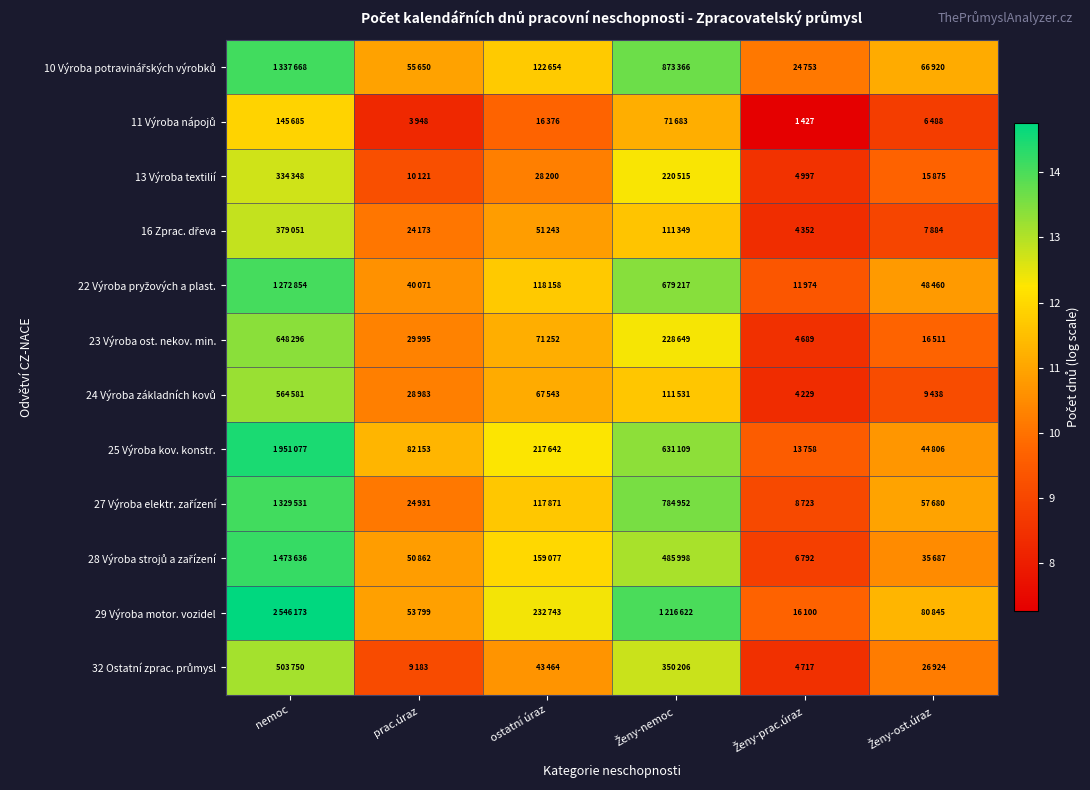

At which category is the sum across all series the highest?

nemoc